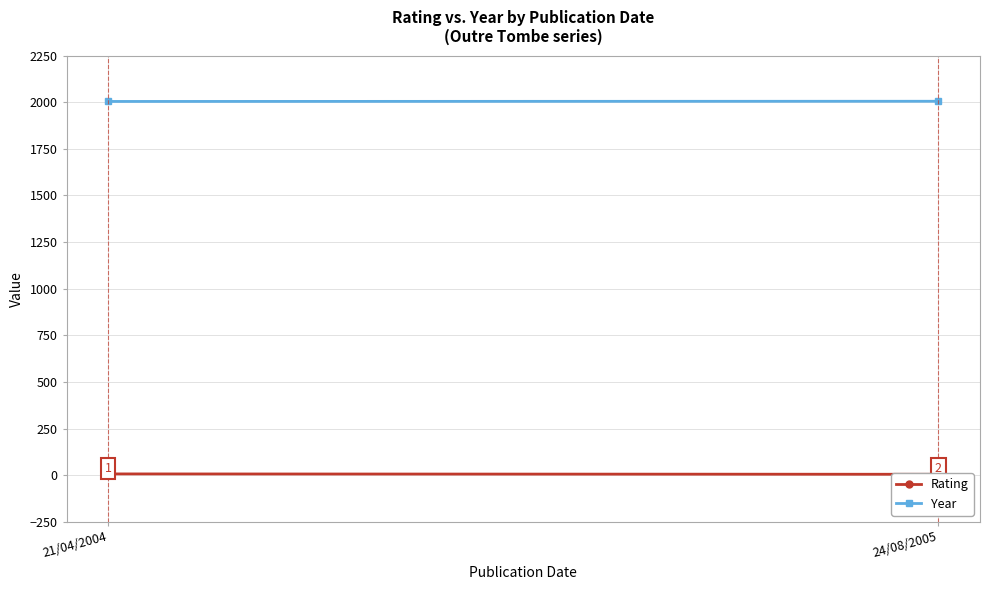

At which category is the sum across all series the highest?

21/04/2004